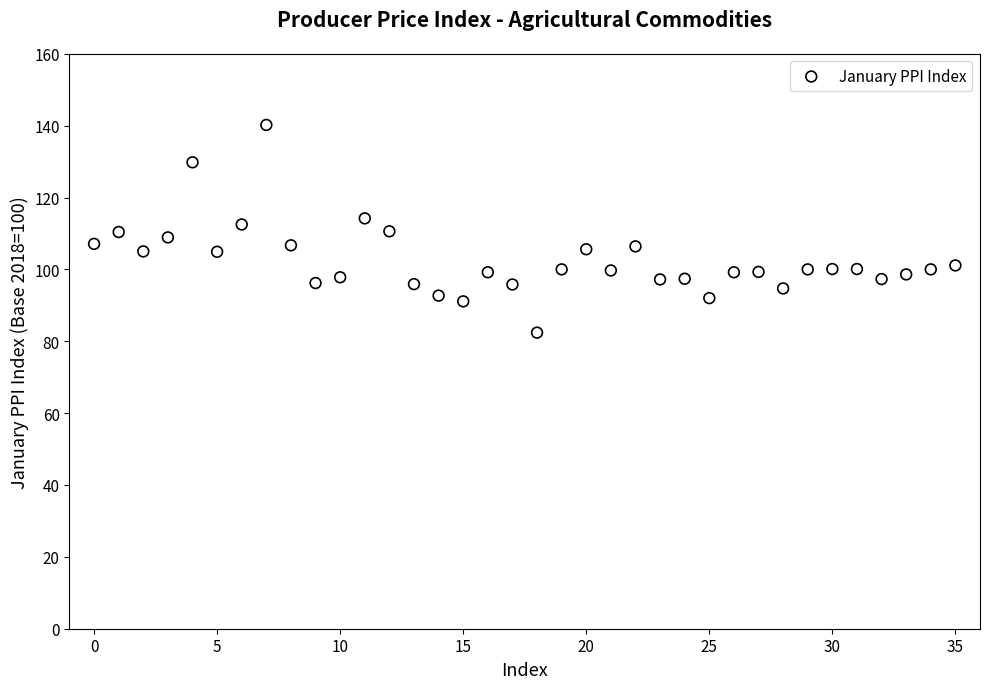

What is the range of Y values (max minus min)?

57.8